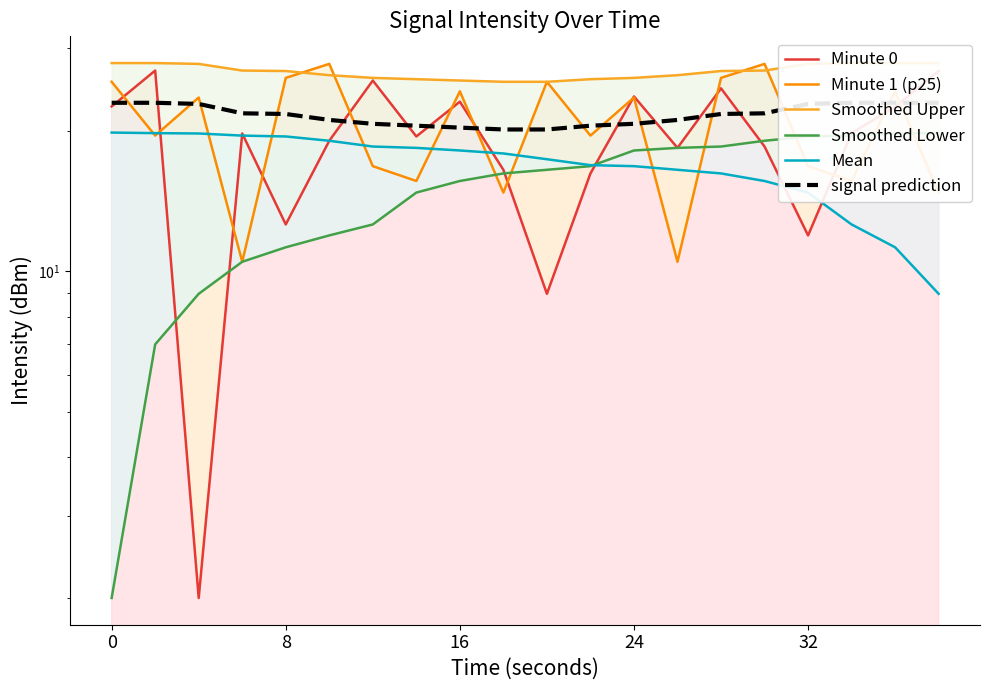

How many data points in Smoothed Lower are above 16?

11